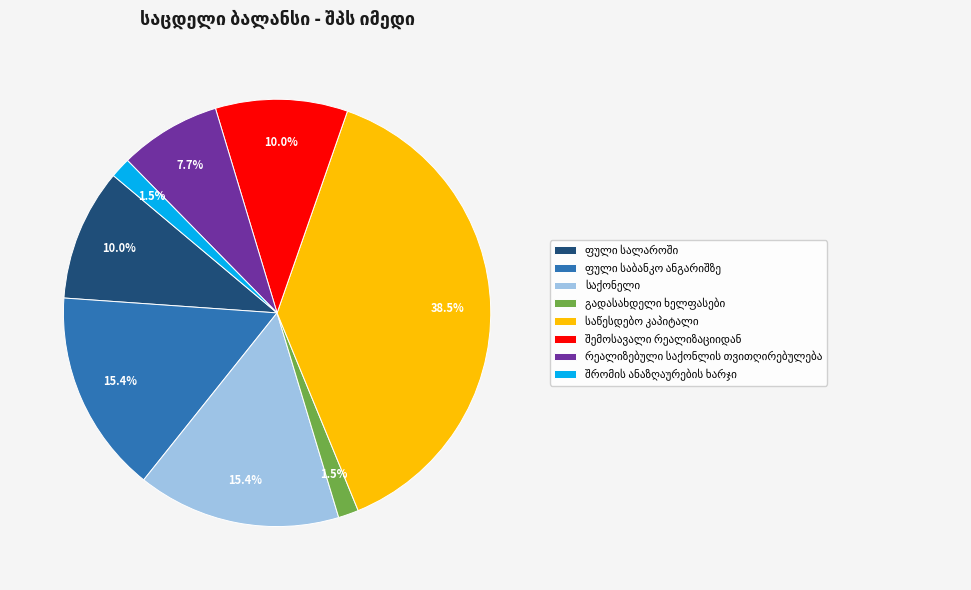

Between საქონელი and გადასახდელი ხელფასები, which is larger?

საქონელი